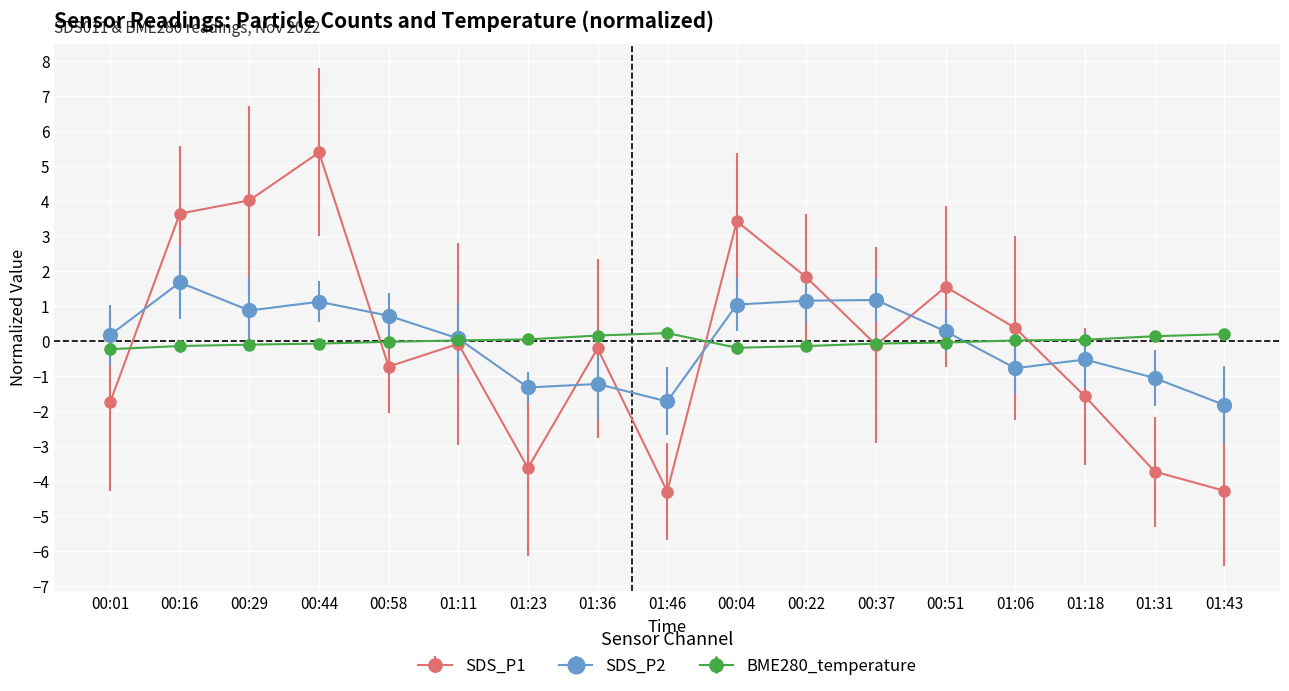

The value of SDS_P1 at 01:18 is -0.4. True or false?

False